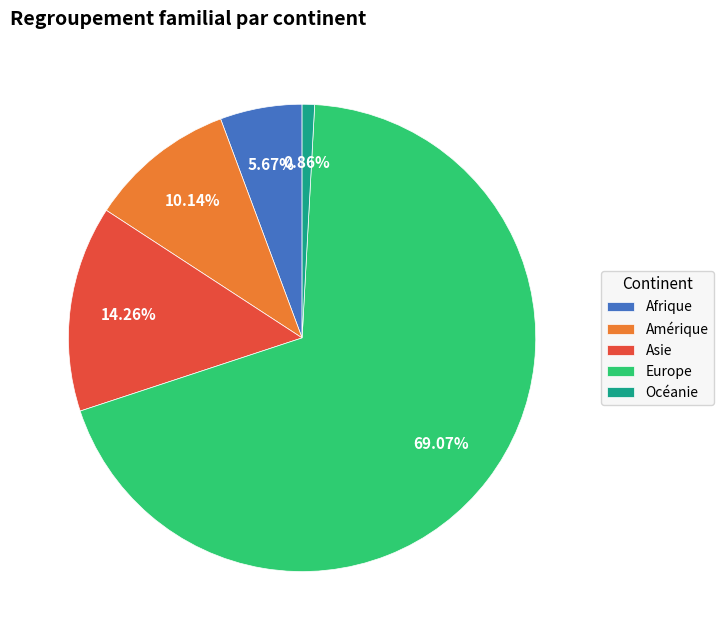

What is the total percentage of Europe and Amérique?

79.2%